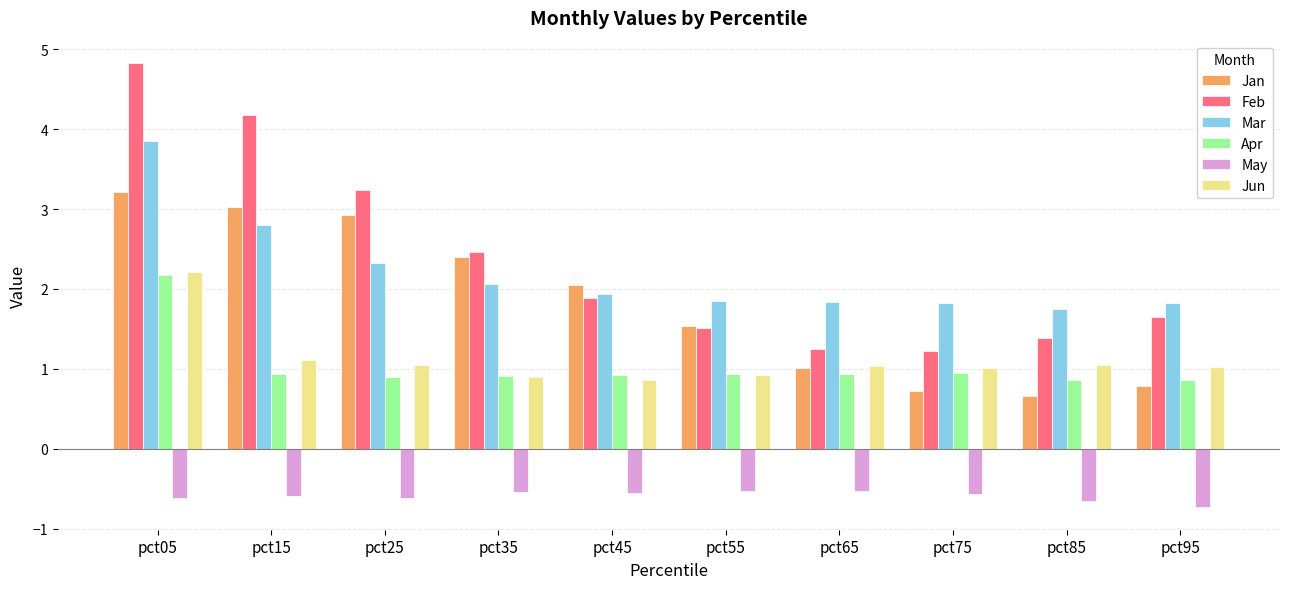

The Mar series shows 2.3 at pct25. True or false?

True